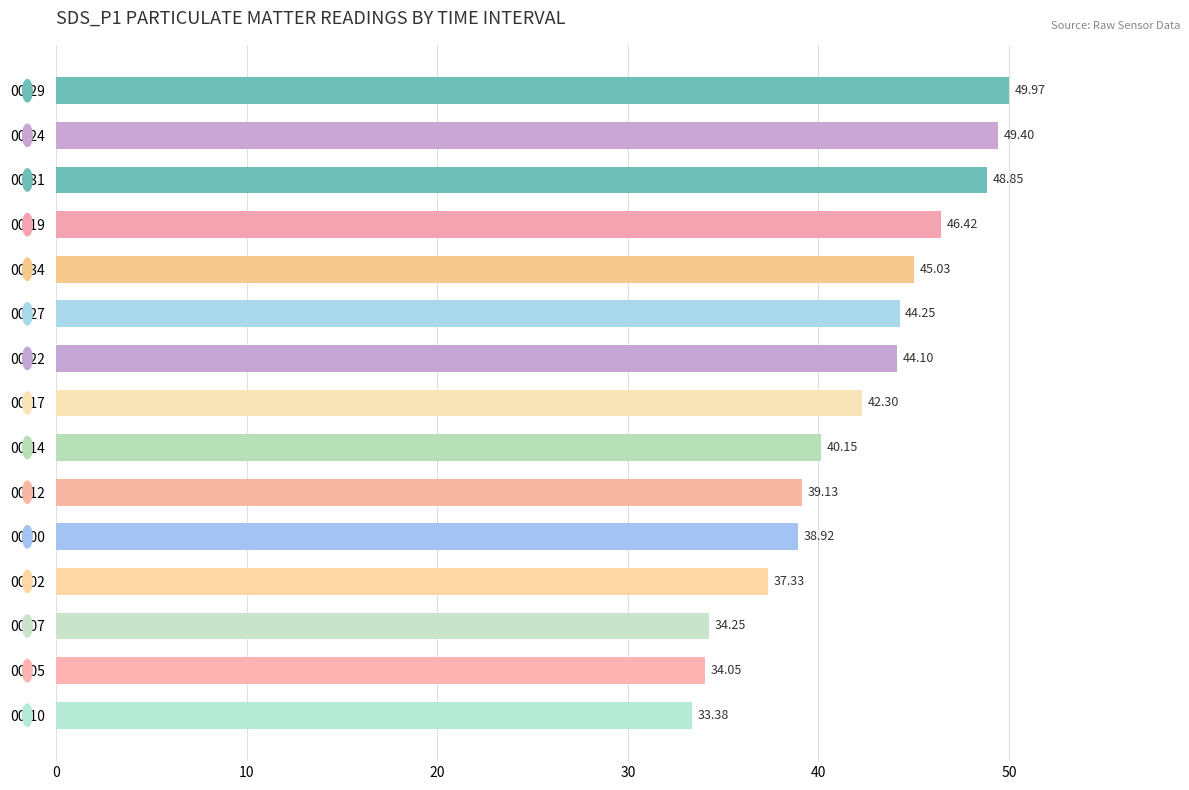

Count the number of values greater than 42.

8